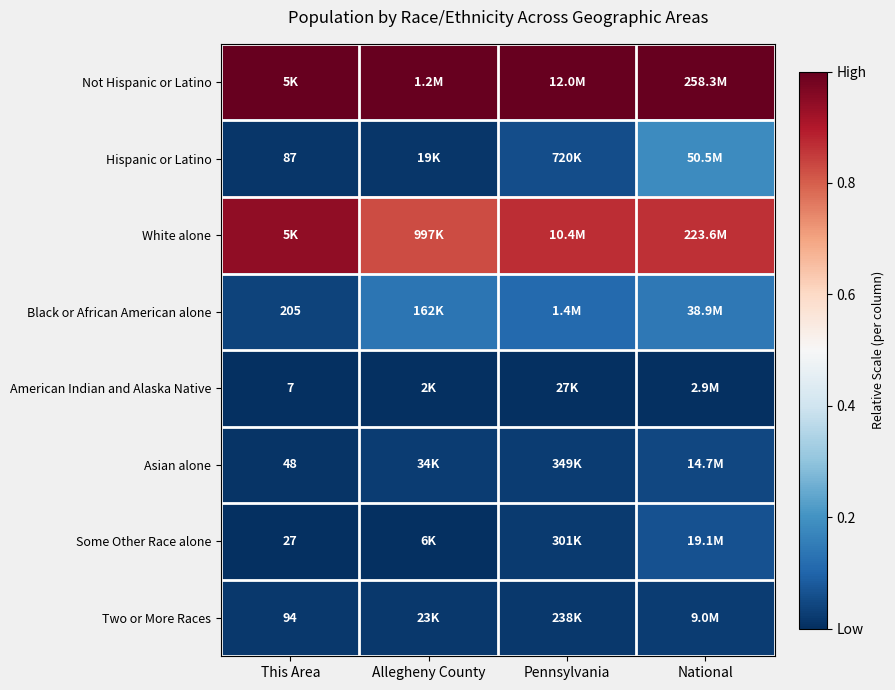

At how many categories does at least one series exceed 0?

4